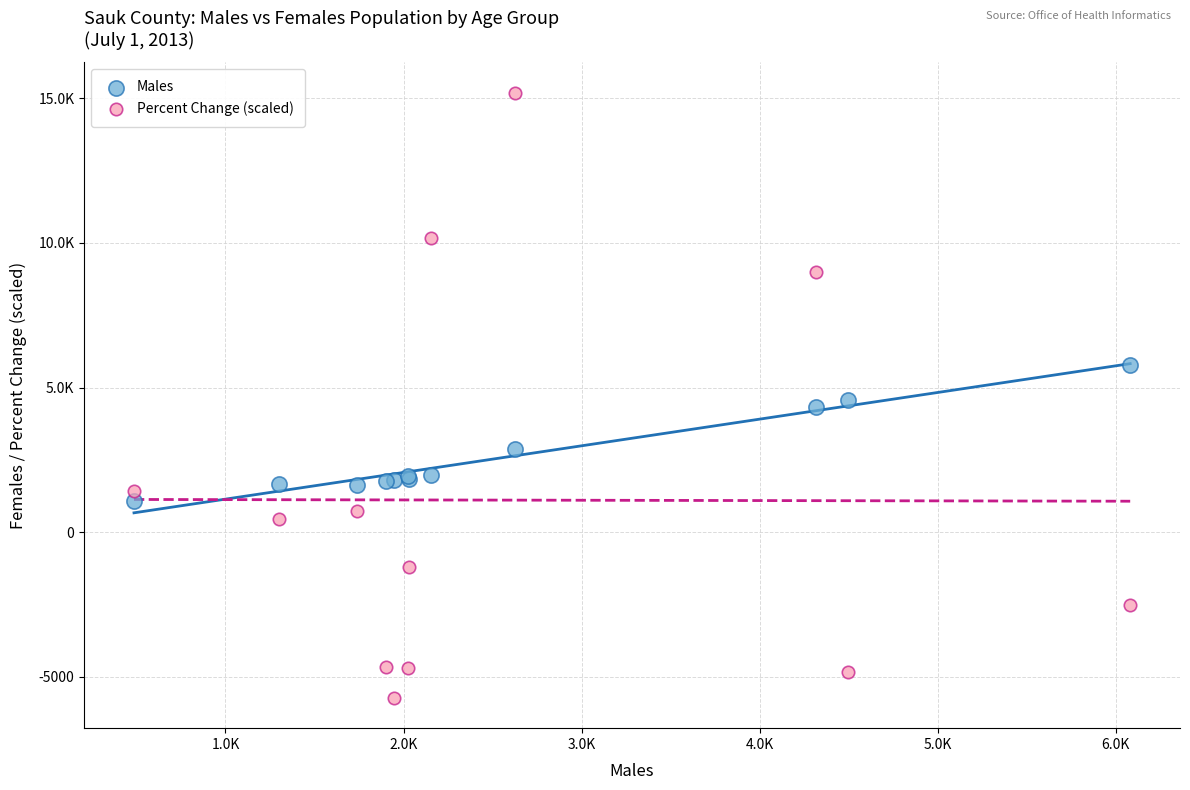

What are all the series names shown in the legend?

Males, Percent Change (scaled)